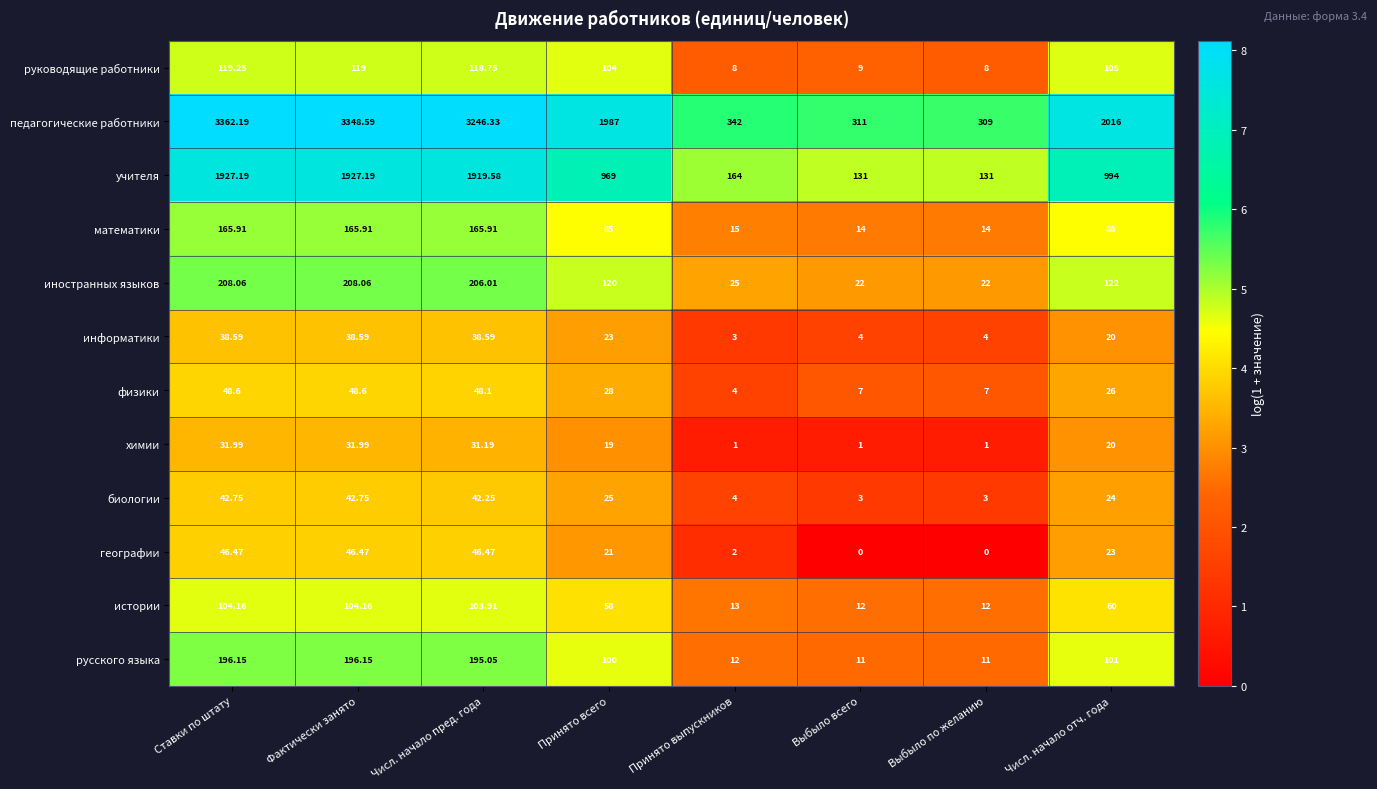

Is the value of иностранных языков at Принято всего greater than the value of истории at Выбыло по желанию?

Yes